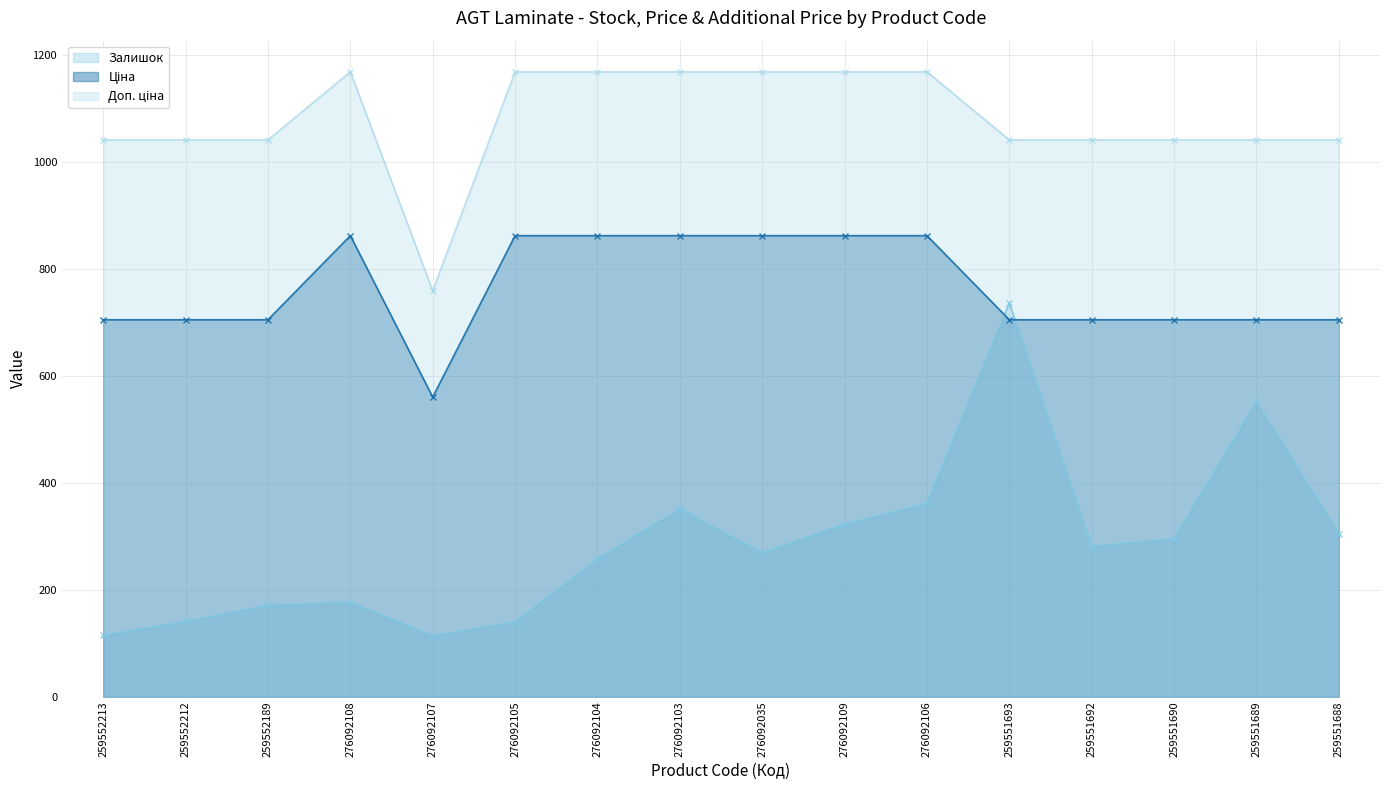

How many data points does each series have?

16